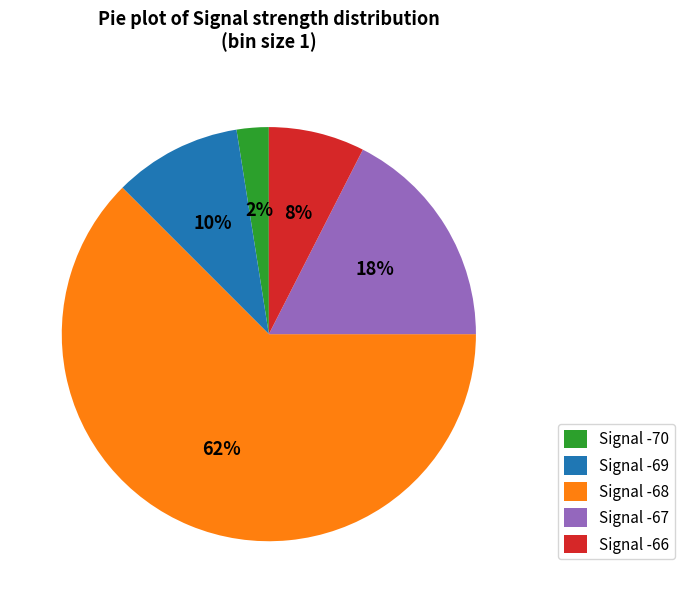

Which slice is the smallest?

Signal -70